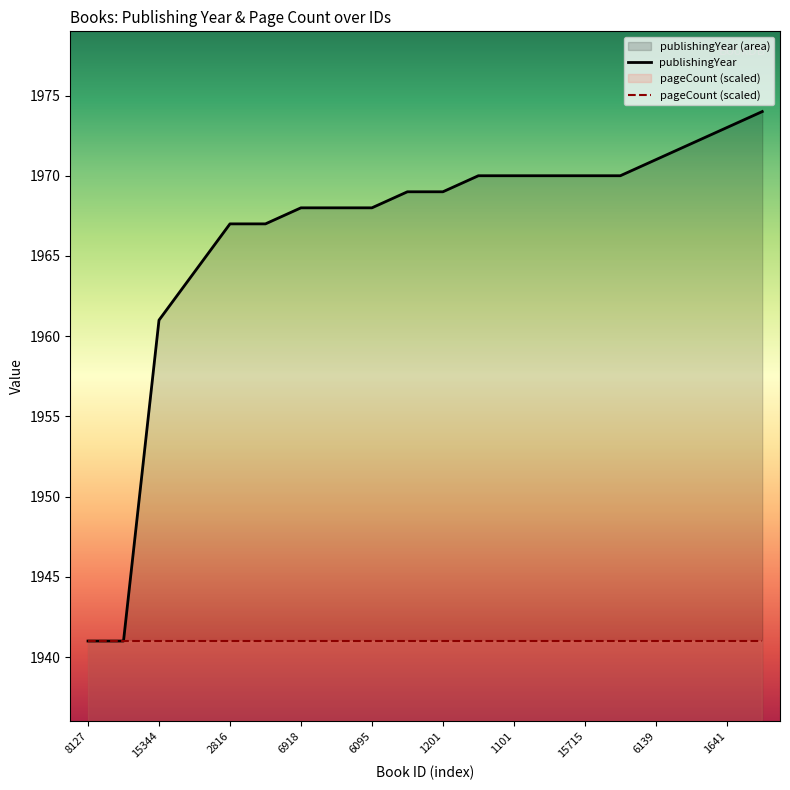

Read the value at 17221, to the nearest 10.

1970